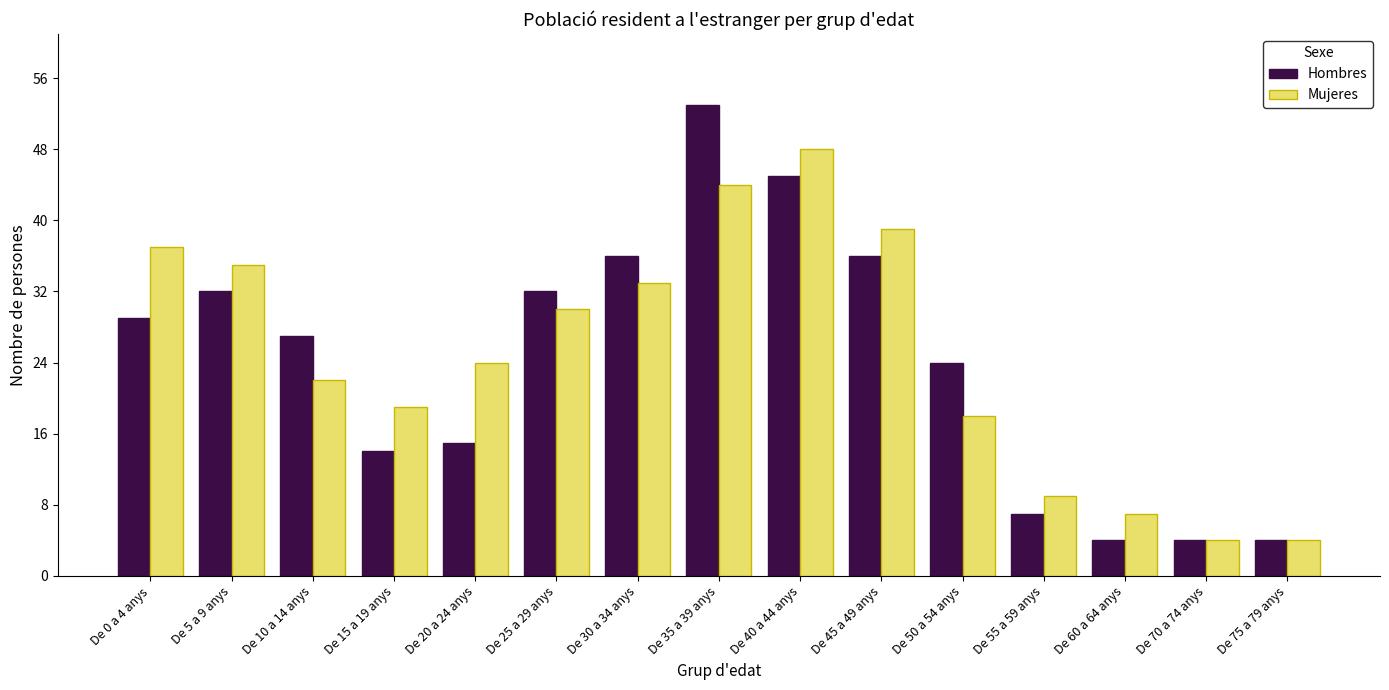

Between De 40 a 44 anys and De 70 a 74 anys, which series saw the biggest shift?

Mujeres